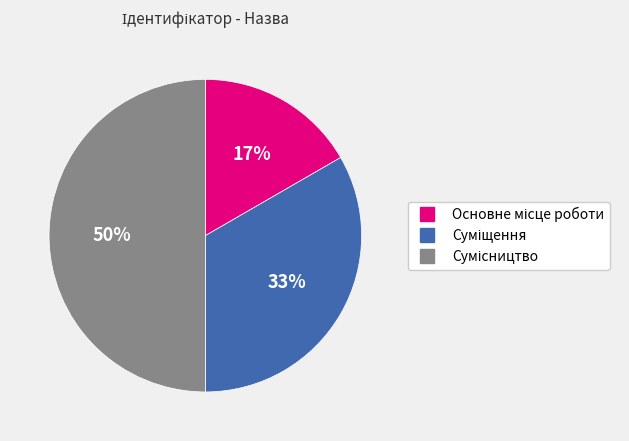

To the nearest percent, what is the difference between the largest and smallest slice percentages?

33%